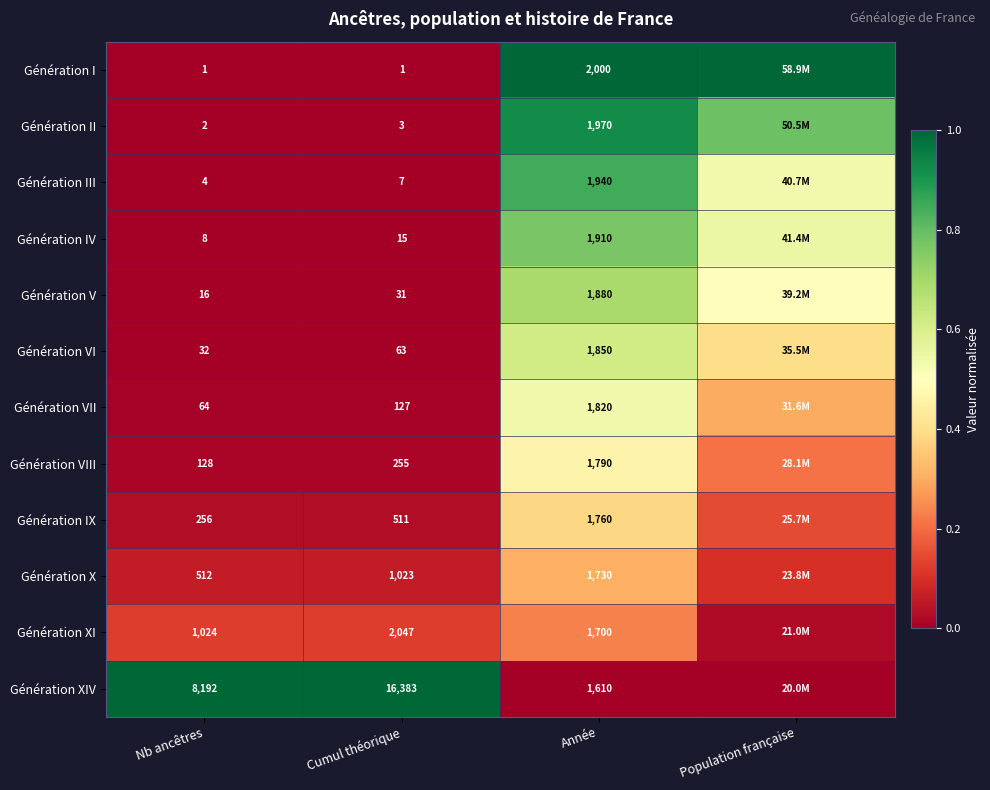

At Cumul théorique, list the series in order from largest to smallest.

Génération XIV, Génération XI, Génération X, Génération IX, Génération VIII, Génération VII, Génération VI, Génération V, Génération IV, Génération III, Génération II, Génération I